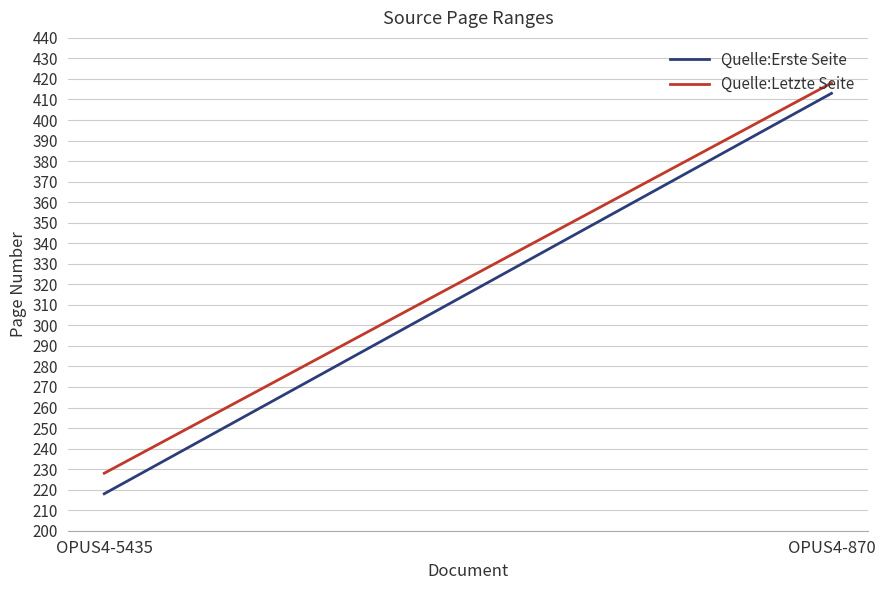

What is the sum of all Quelle:Letzte Seite values?

646